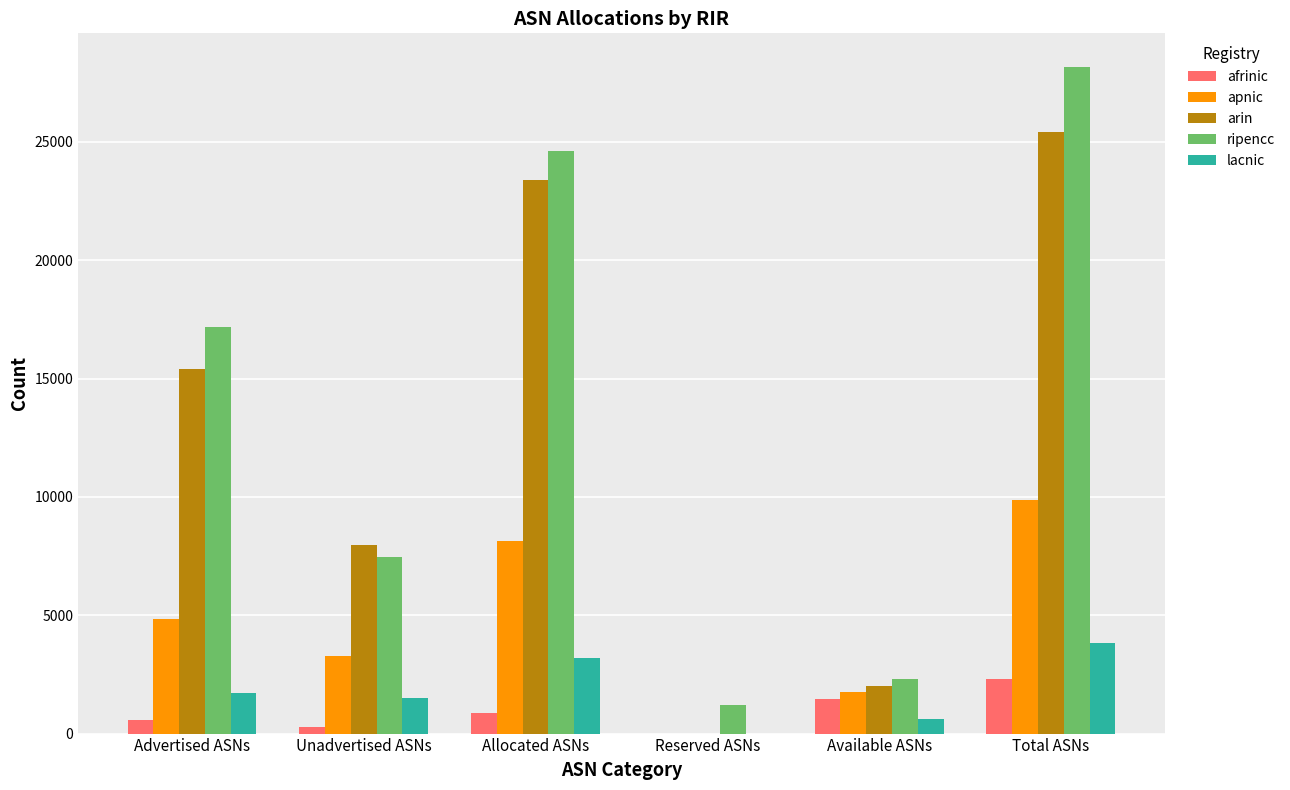

Is the value of lacnic at Total ASNs greater than the value of apnic at Reserved ASNs?

Yes